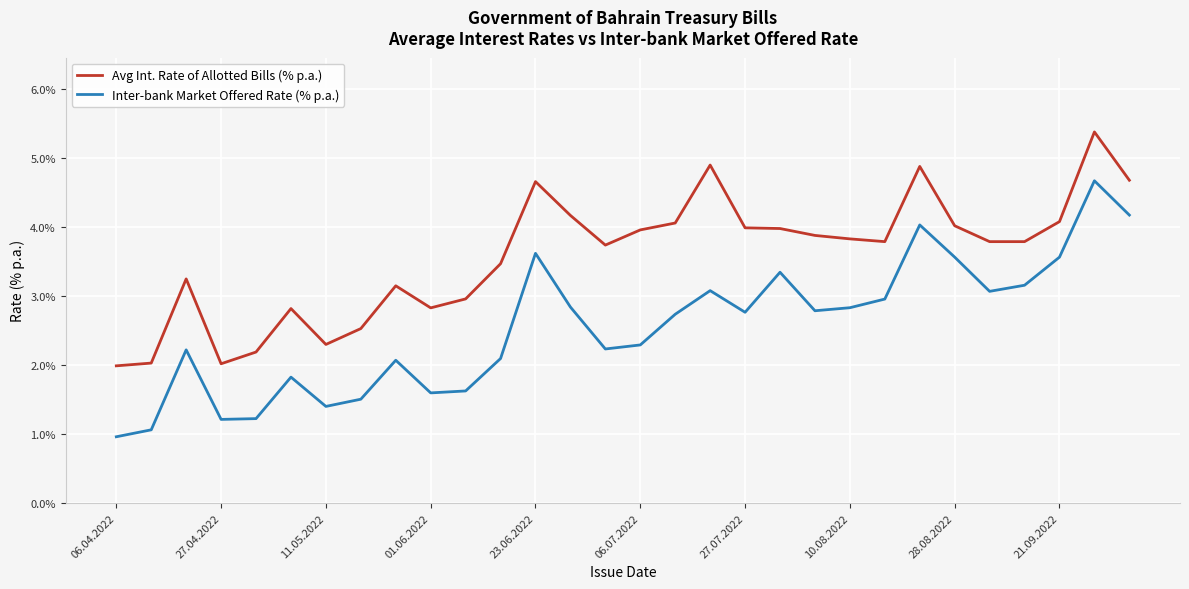

Which series has the largest total across all categories?

Avg Int. Rate of Allotted Bills (% p.a.)